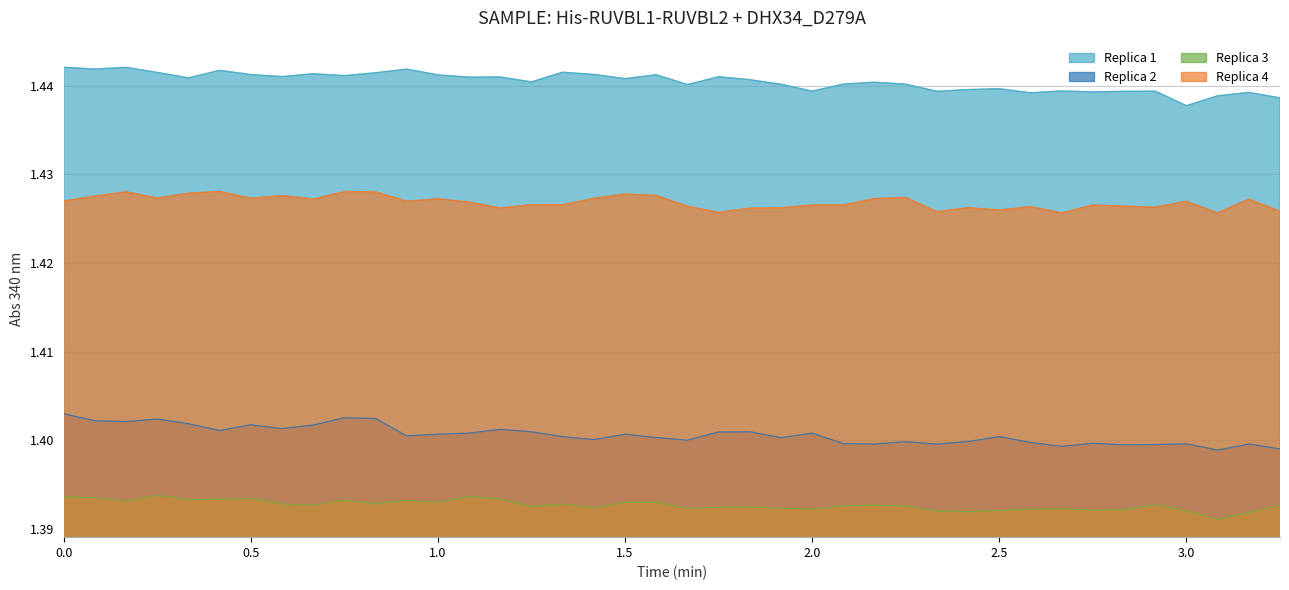

Rank the series by their maximum value, from highest to lowest.

Replica 1, Replica 4, Replica 2, Replica 3